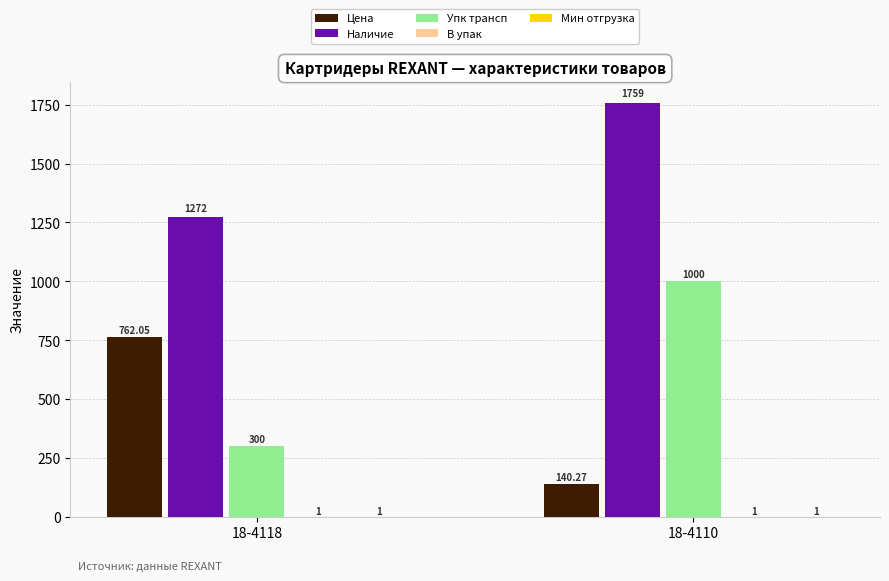

Between 18-4118 and 18-4110, which series saw the biggest shift?

Упк трансп